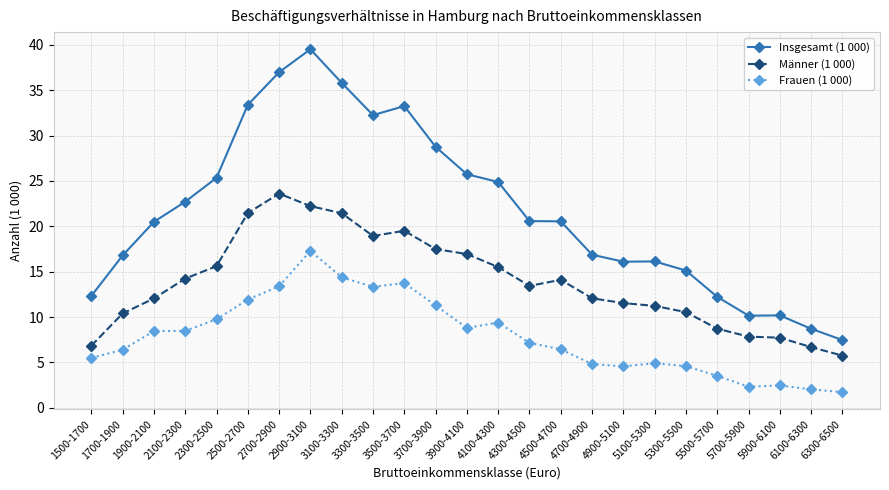

True or false: Insgesamt (1 000) has a value of 21.6 at 3300-3500.

False